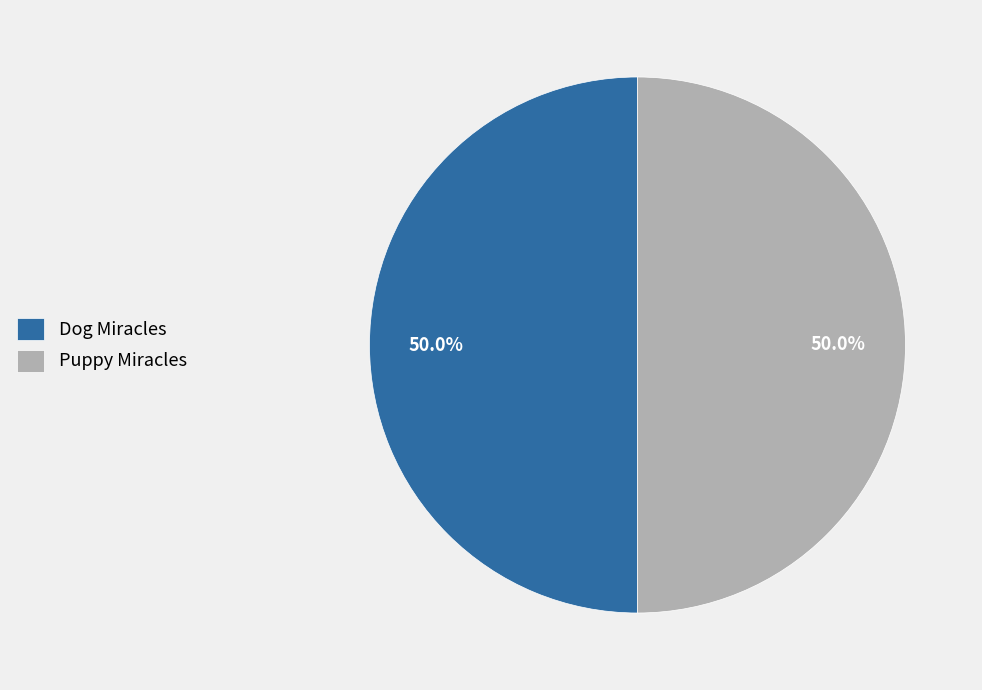

What percentage do Dog Miracles and Puppy Miracles together represent?

100.0%